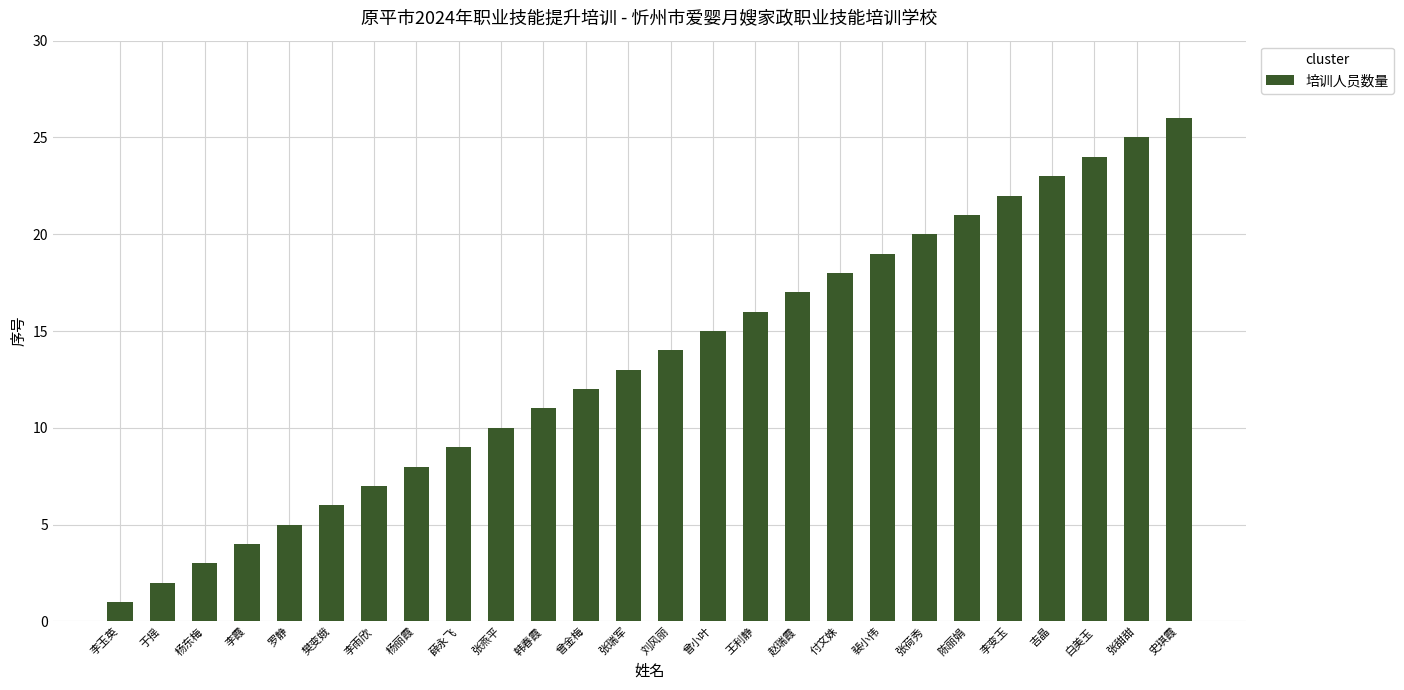

What is the difference between the maximum and minimum values?

25